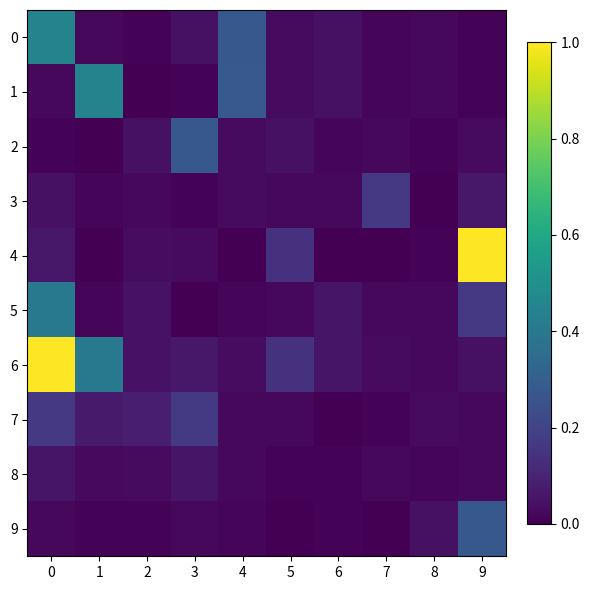

Which series changed the most between 6 and 7?

3